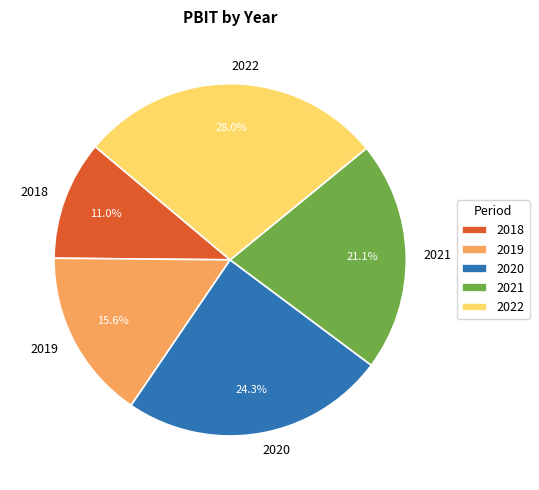

Rank the categories by value from highest to lowest.

2022, 2020, 2021, 2019, 2018